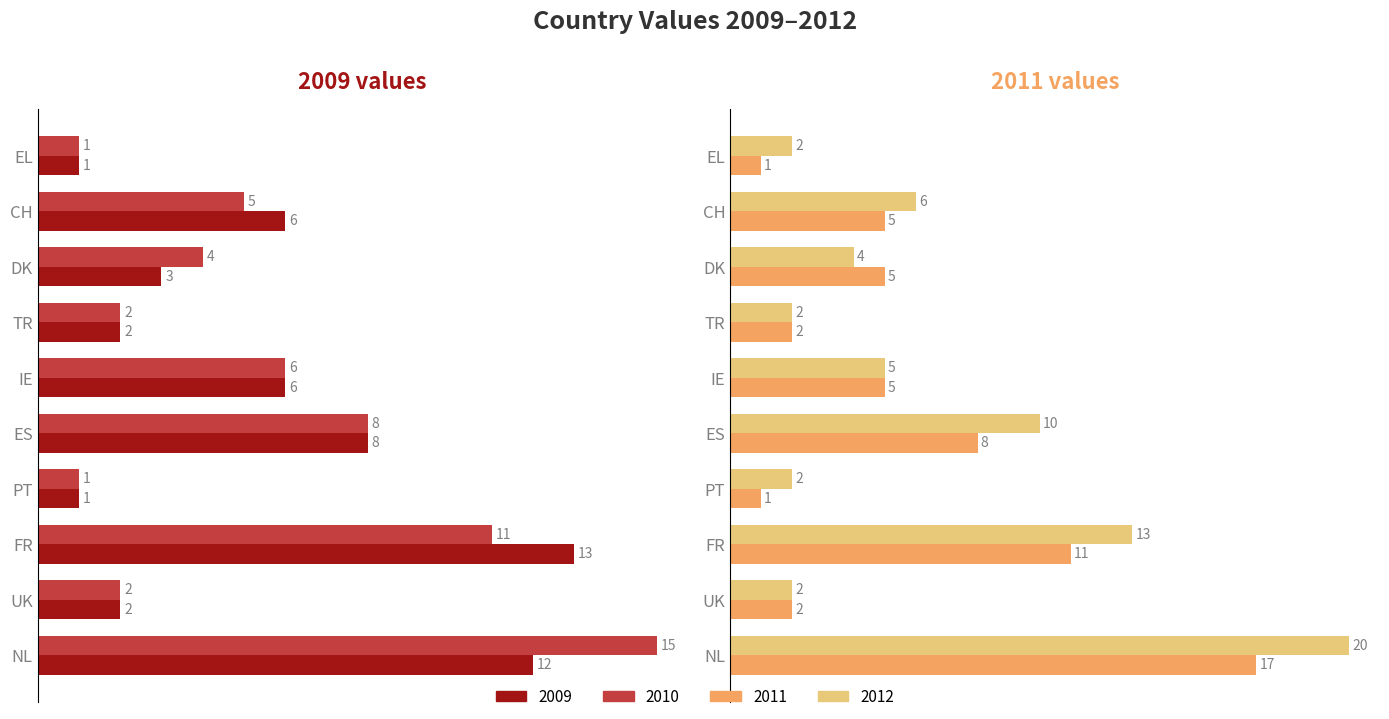

What is the difference between the 2009 values at UK and DK?

1